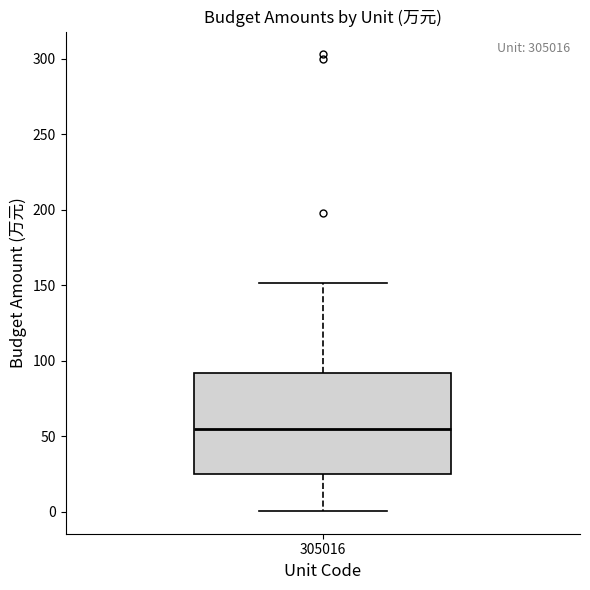

Transcribe this box plot: give where the median line is, the range the box spans, and where the two whiskers end, as read against the y-axis. The values are not printed on the chart, so give them approximately, as read against the axis.

median 55, box 25 to 90, whiskers 0 to 150